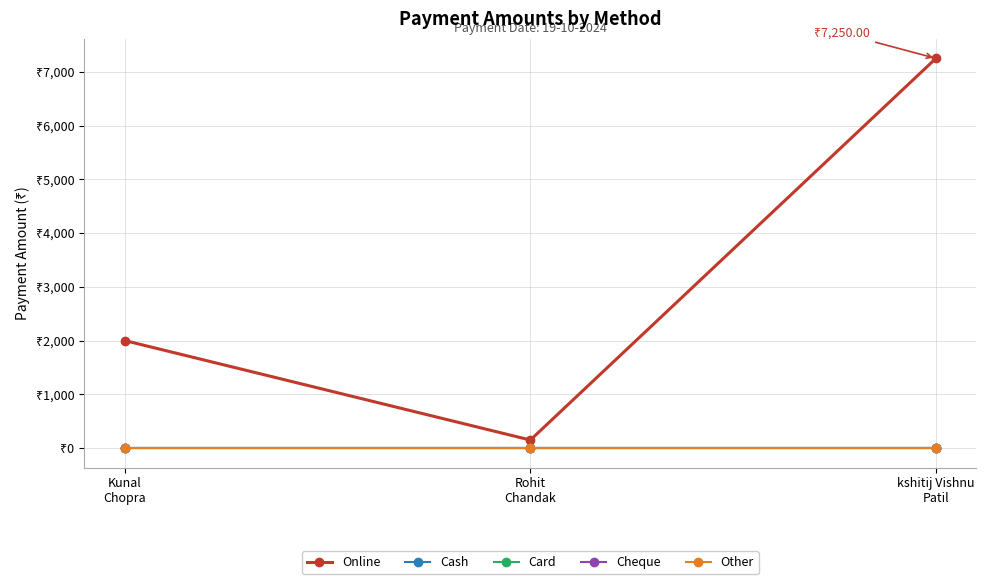

At which label is Cash closest to 0?

Kunal
Chopra